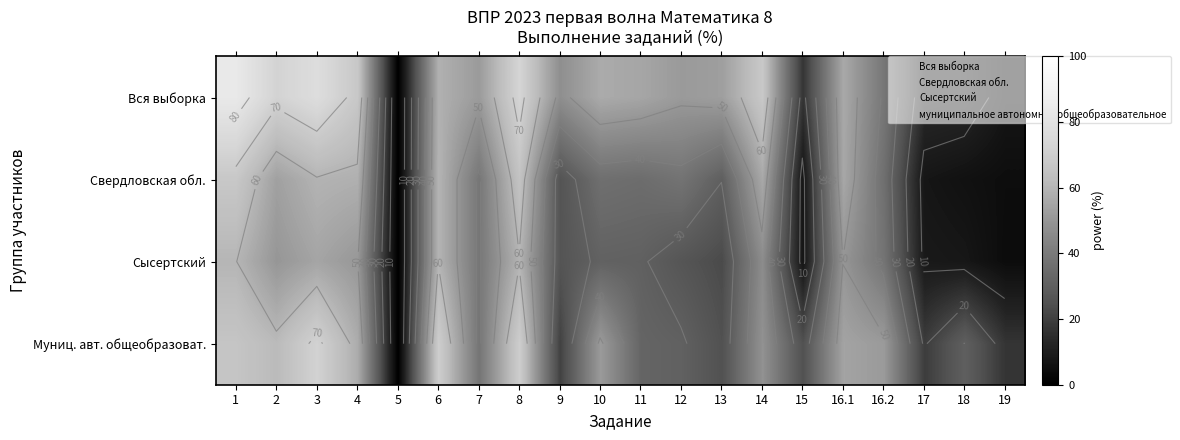

Where is Сысертский nearest to the value 30?

11